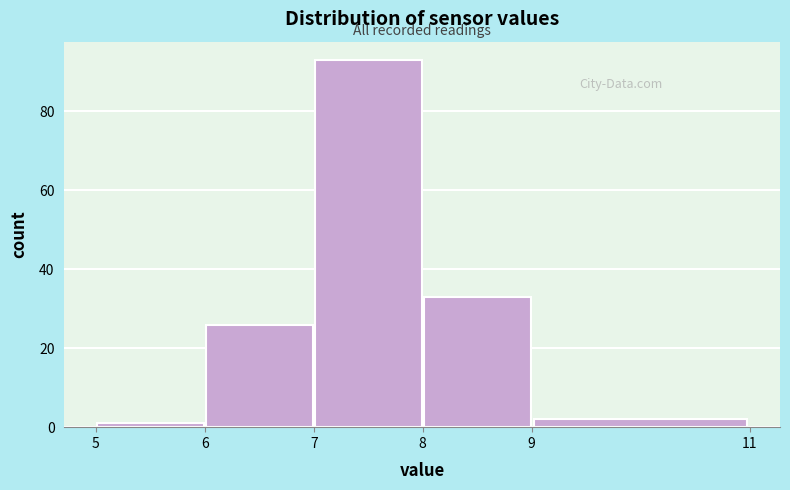

Which range on the x-axis has the tallest bar?

7 to 8